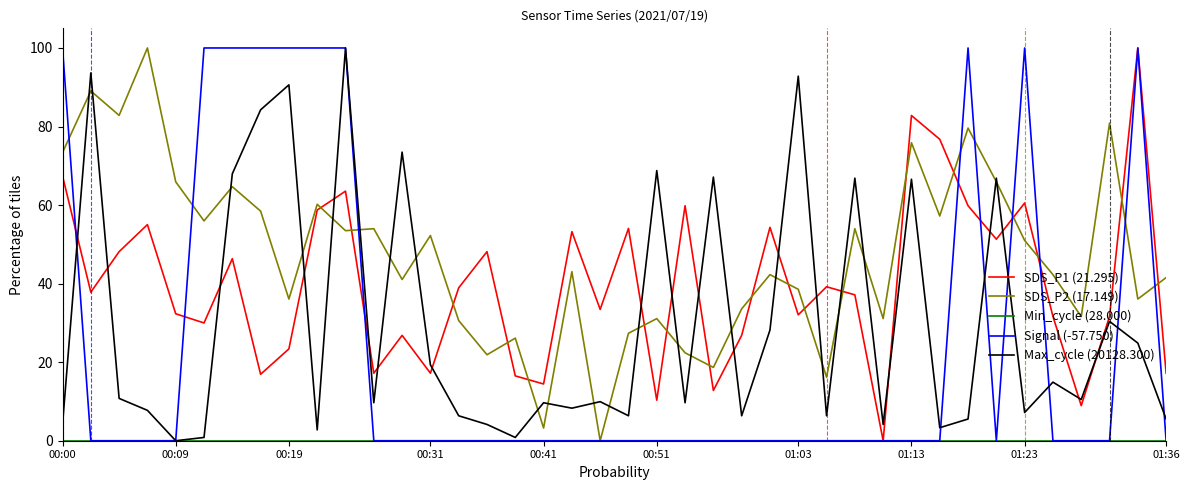

What is the maximum value shown in the chart?

100.0